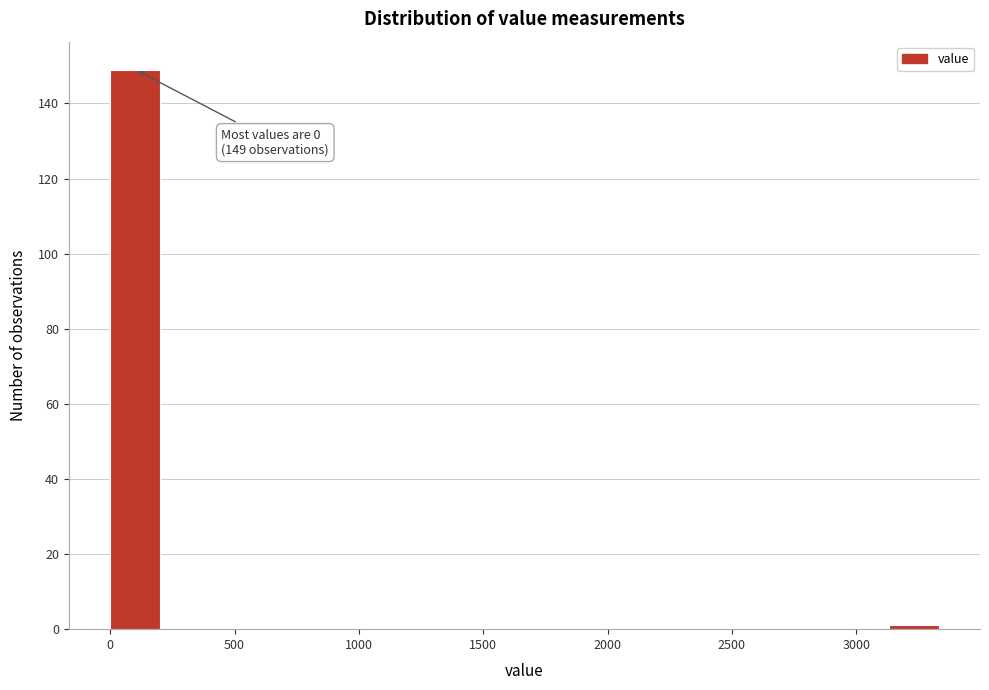

Which range on the x-axis has the tallest bar?

0 to 200